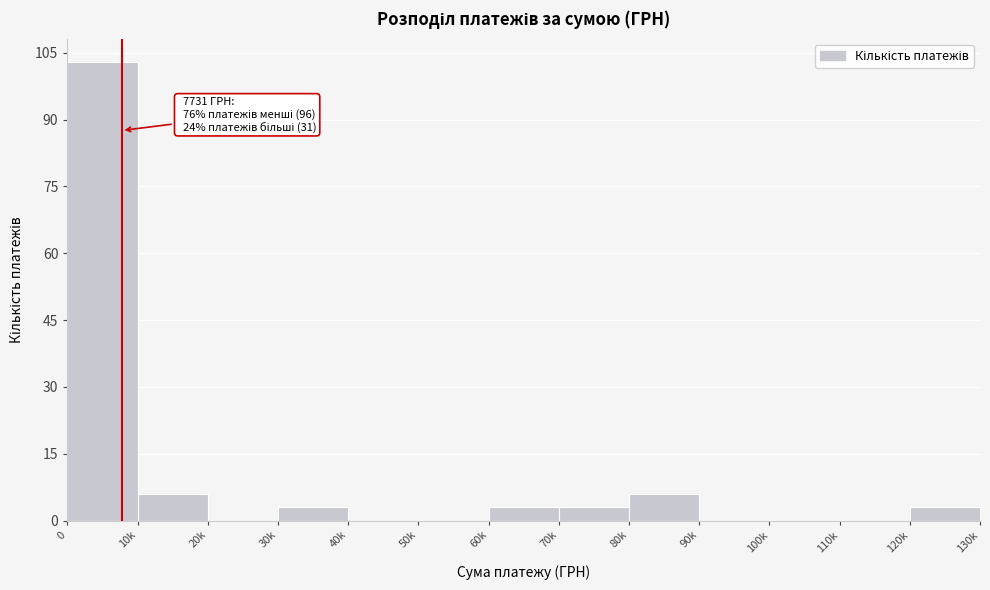

Reading left to right, list all the values displayed in this chart.

0=103	10k=6	20k=0	30k=3	40k=0	50k=0	60k=3	70k=3	80k=6	90k=0	100k=0	110k=0	120k=3